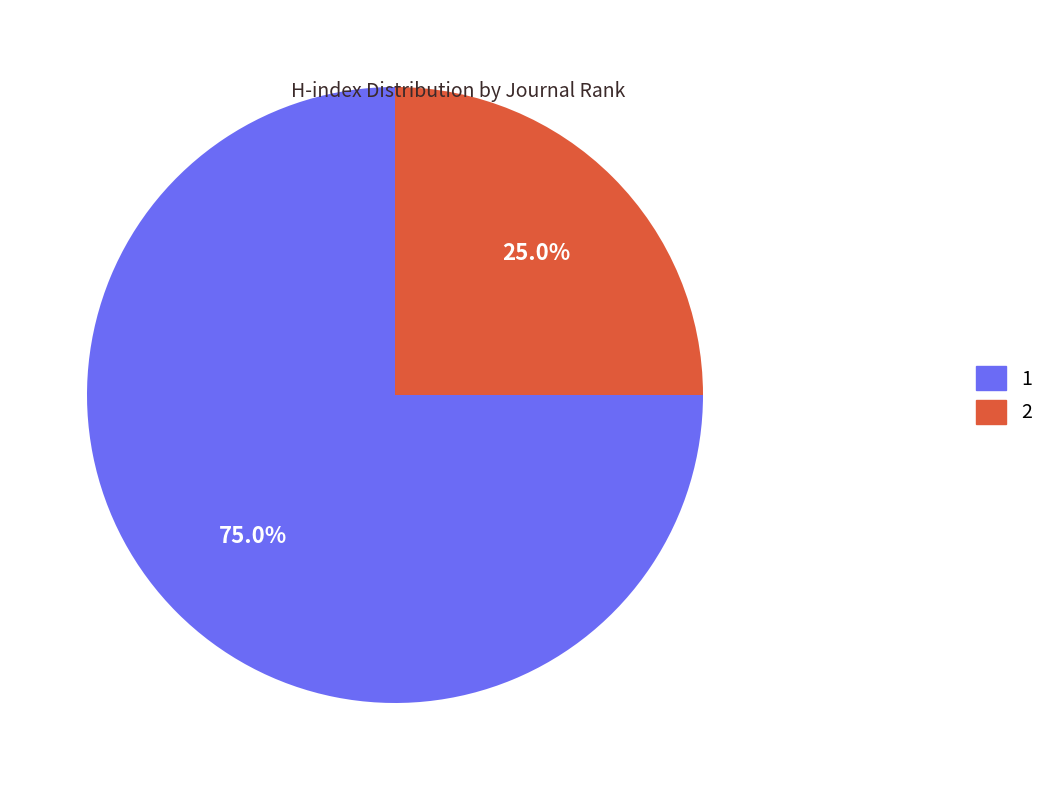

Is there any slice that represents more than half of the pie?

Yes